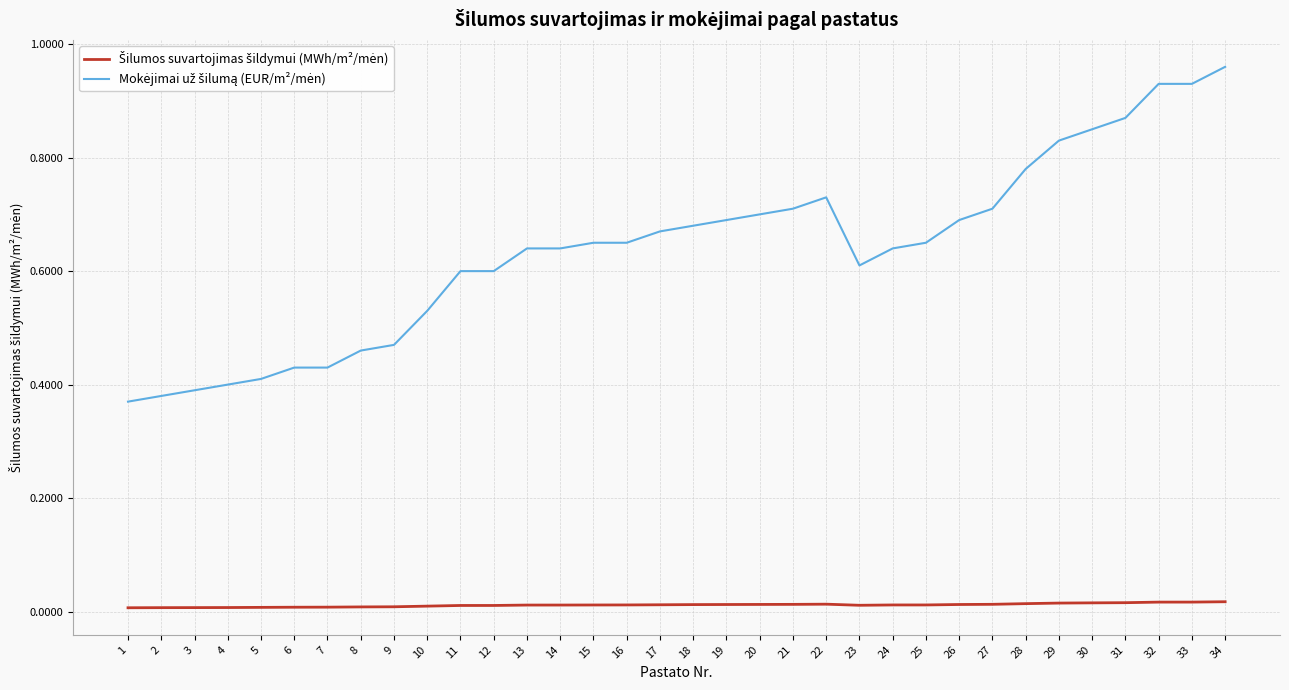

At which category does the chart reach its peak across all series?

34